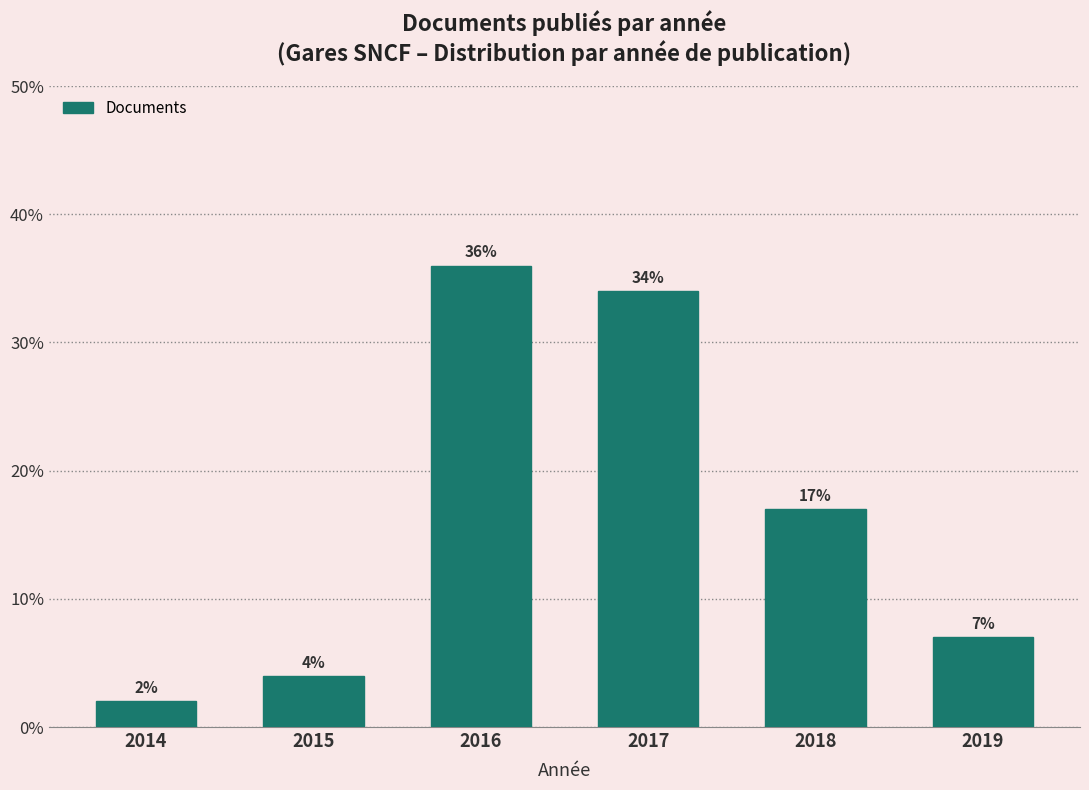

Reading left to right, extract all data points from this chart.

2014=2.0	2015=4.0	2016=36.0	2017=34.0	2018=17.0	2019=7.0